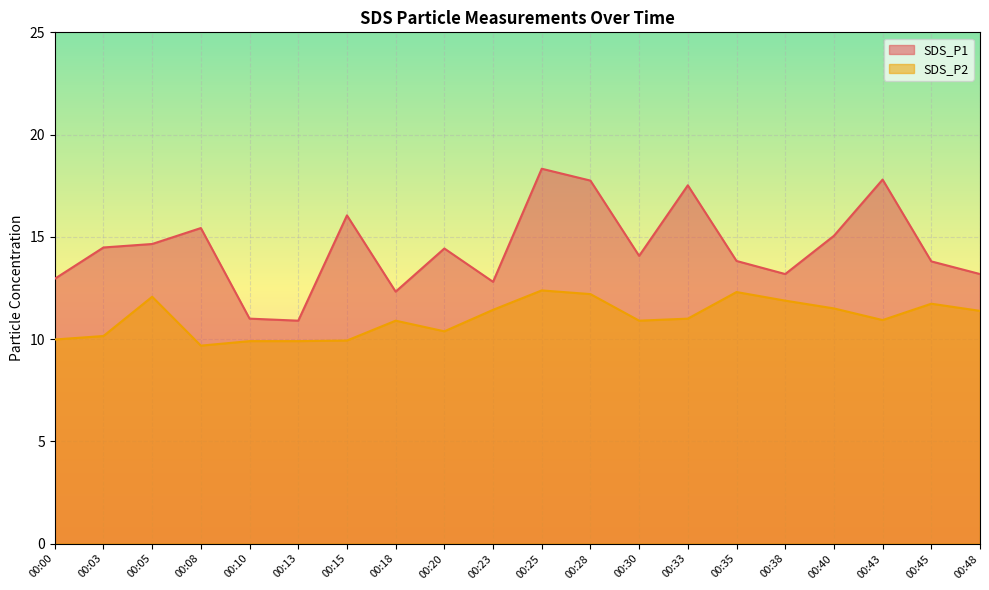

Between 00:15 and 00:33, which is larger?

00:33